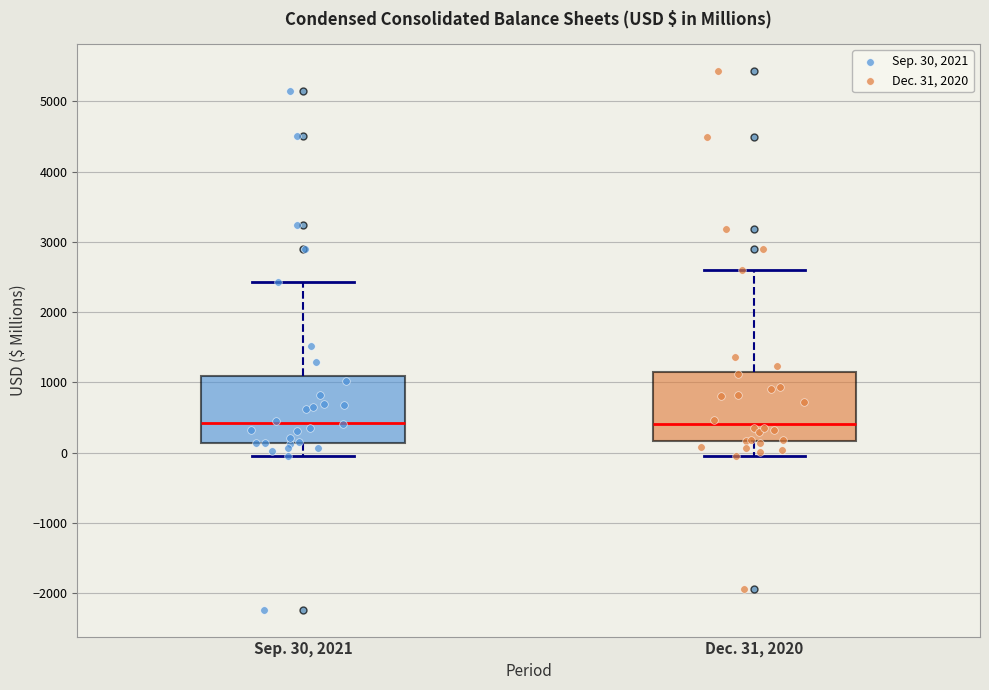

Reading left to right, read every box against the y-axis: the position of its median line, the range the box covers, and the ends of its whiskers. The values are not printed on the chart, so give them approximately, as read against the axis.

Sep. 30, 2021: median 400, box 100 to 1100, whiskers 0 to 2400
Dec. 31, 2020: median 400, box 200 to 1100, whiskers 0 to 2600